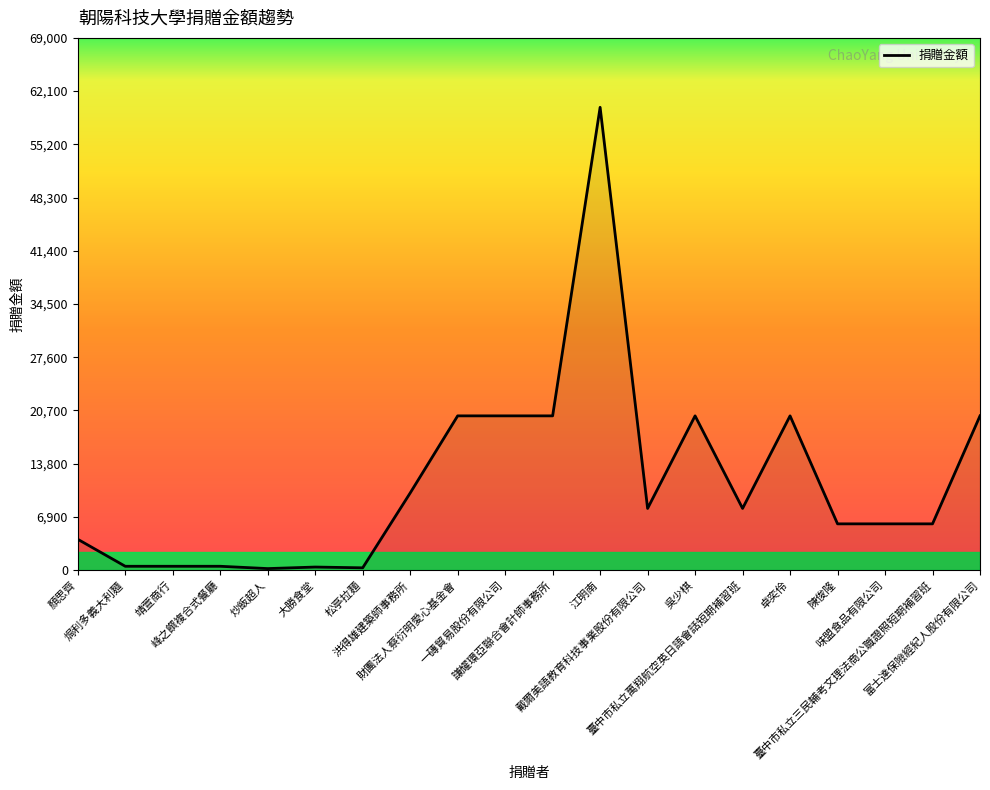

Which label corresponds to the largest value in the chart?

江明南